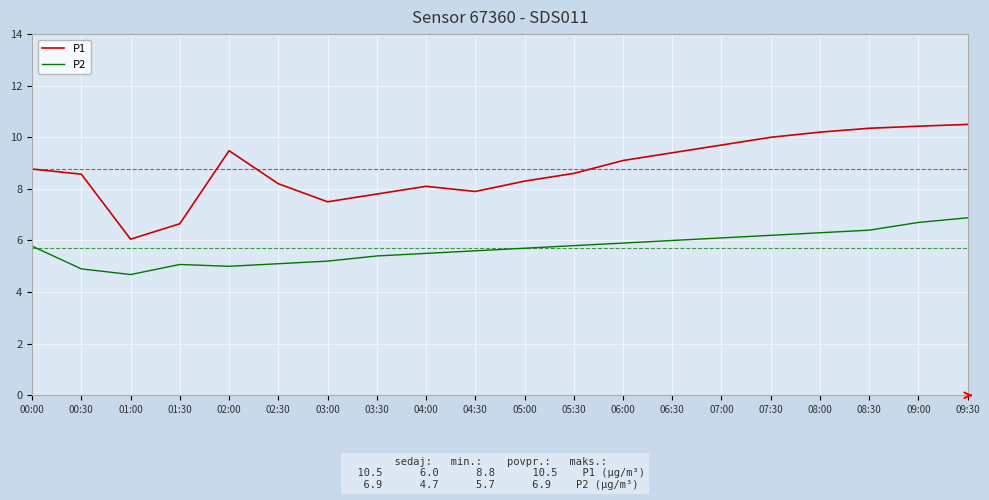

True or false: P2 has a value of 8.1 at 00:00.

False